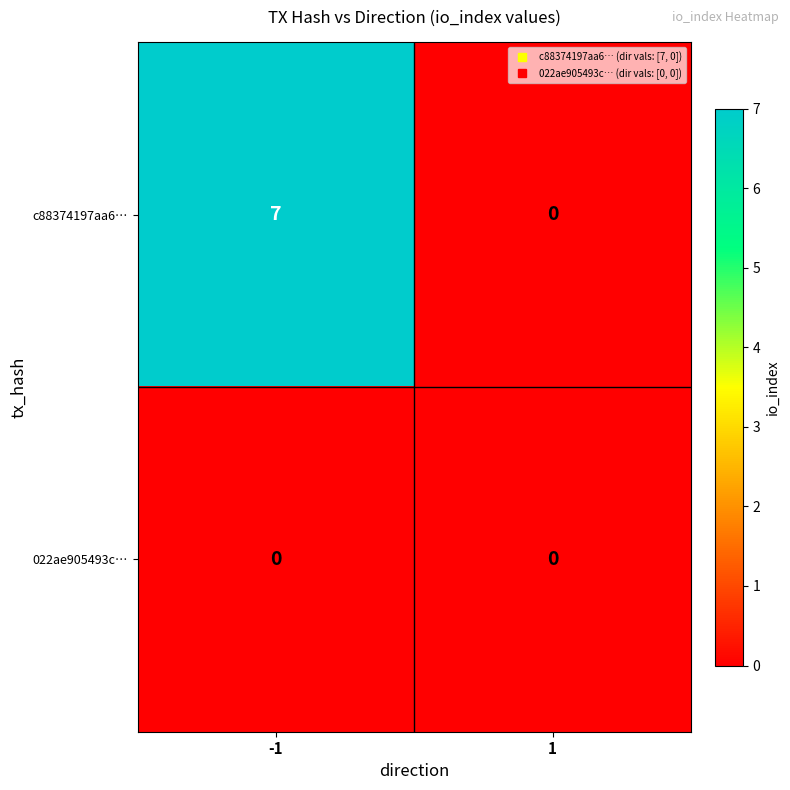

What is the difference between the highest and lowest values at -1?

7